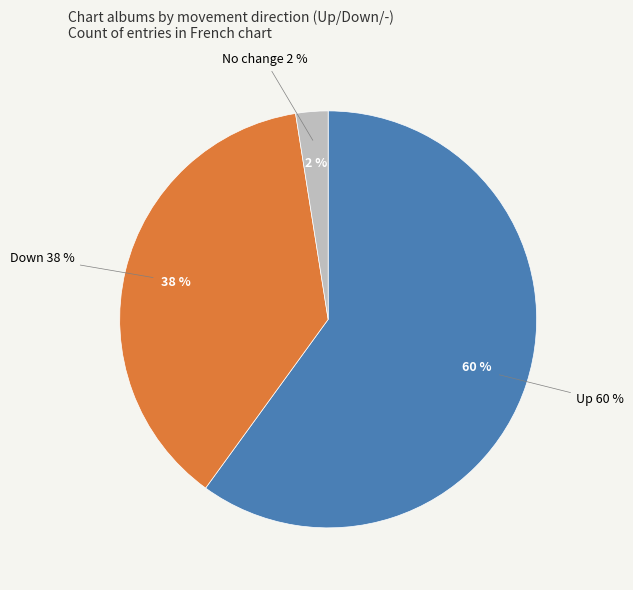

Count the number of slices in the pie.

3